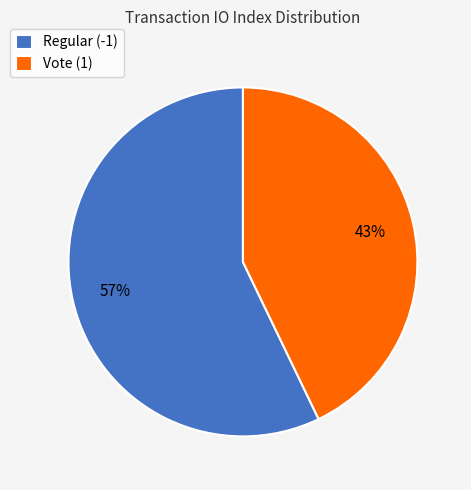

Rank the categories by value from highest to lowest.

Regular (-1), Vote (1)